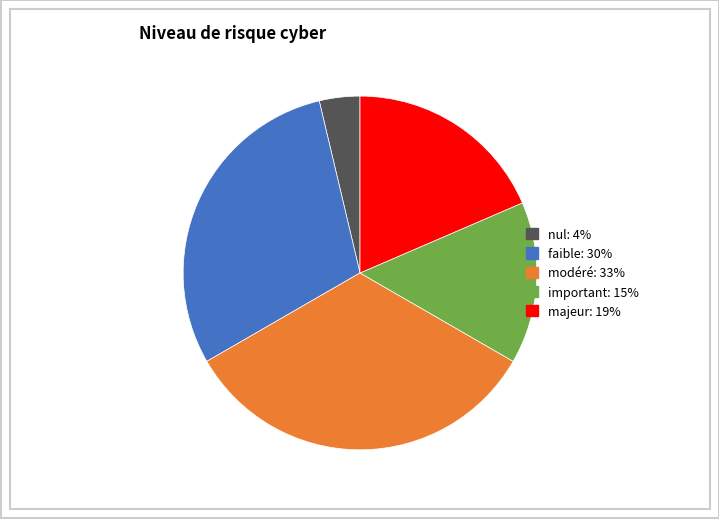

Which slice is the largest?

modéré: 33%